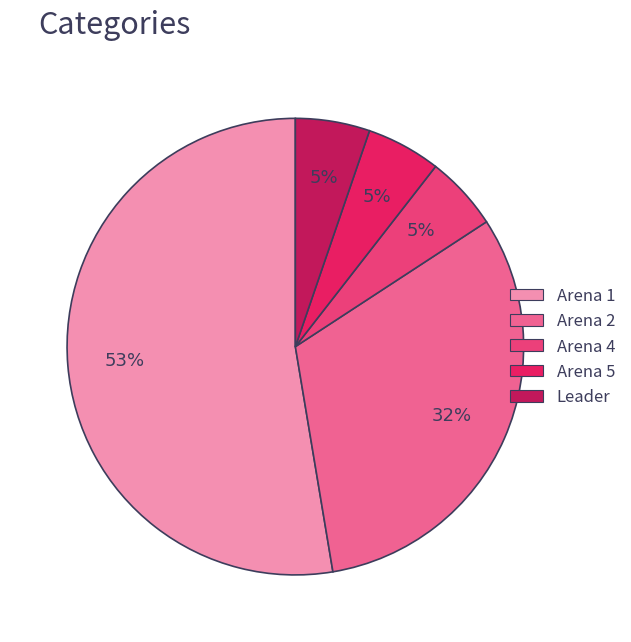

Which has a higher value, Arena 5 or Arena 2?

Arena 2